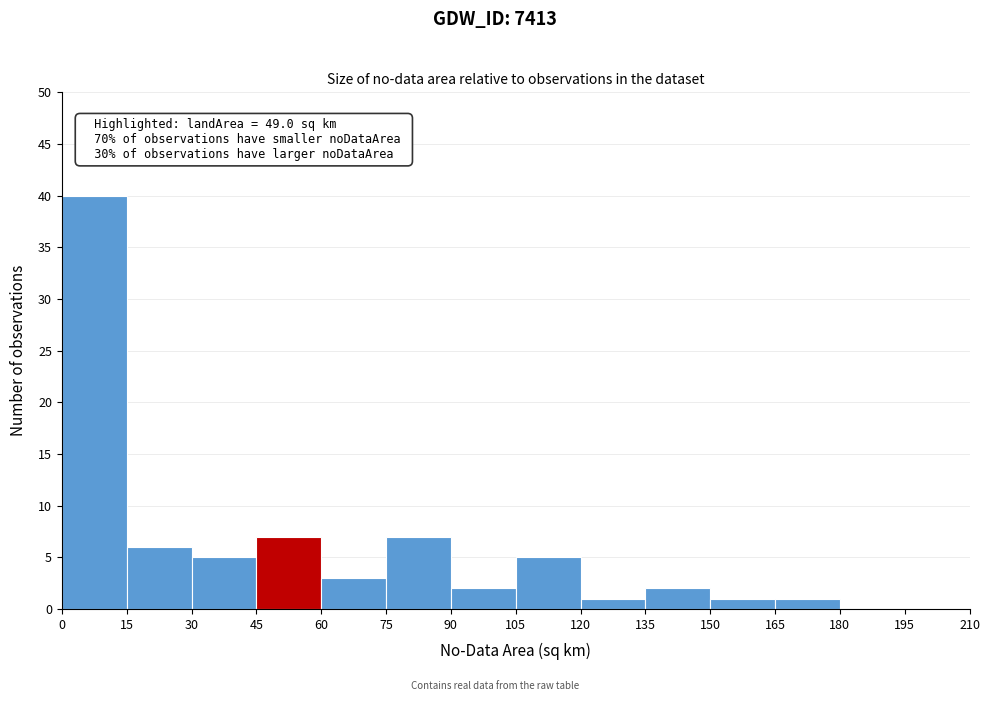

Which range on the x-axis has the tallest bar?

0 to 15